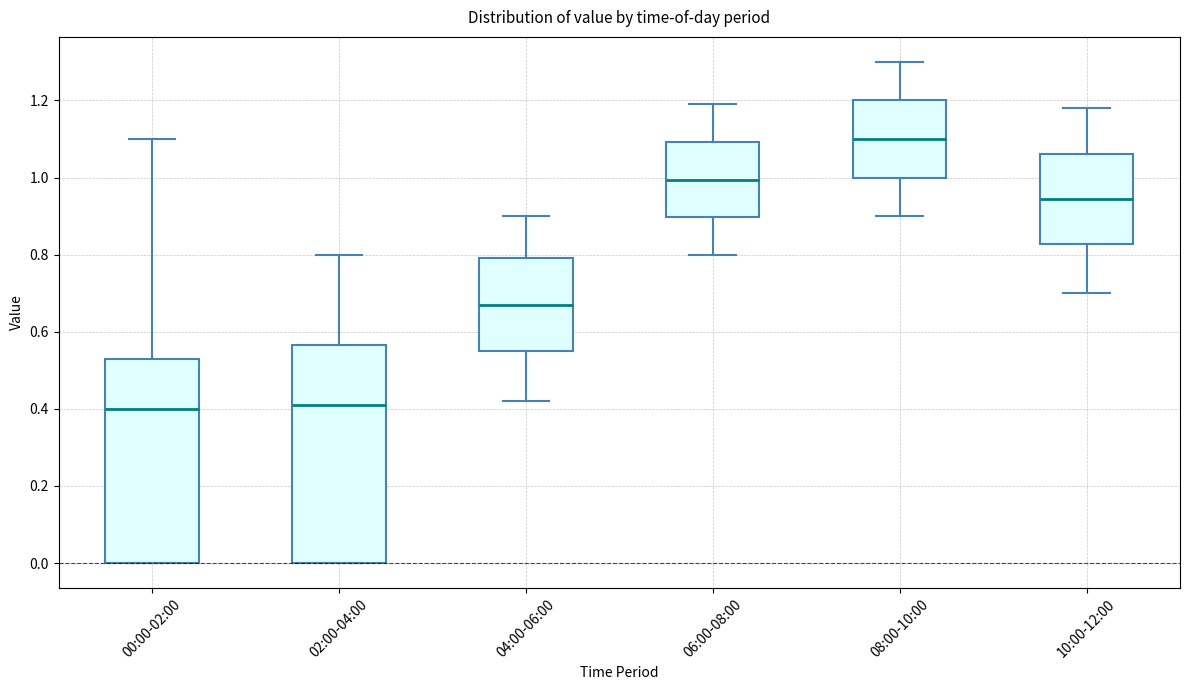

Where is the lower edge of the box for 00:00-02:00 on the y-axis? The values are not printed on the chart, so give them approximately, as read against the axis.

0.00